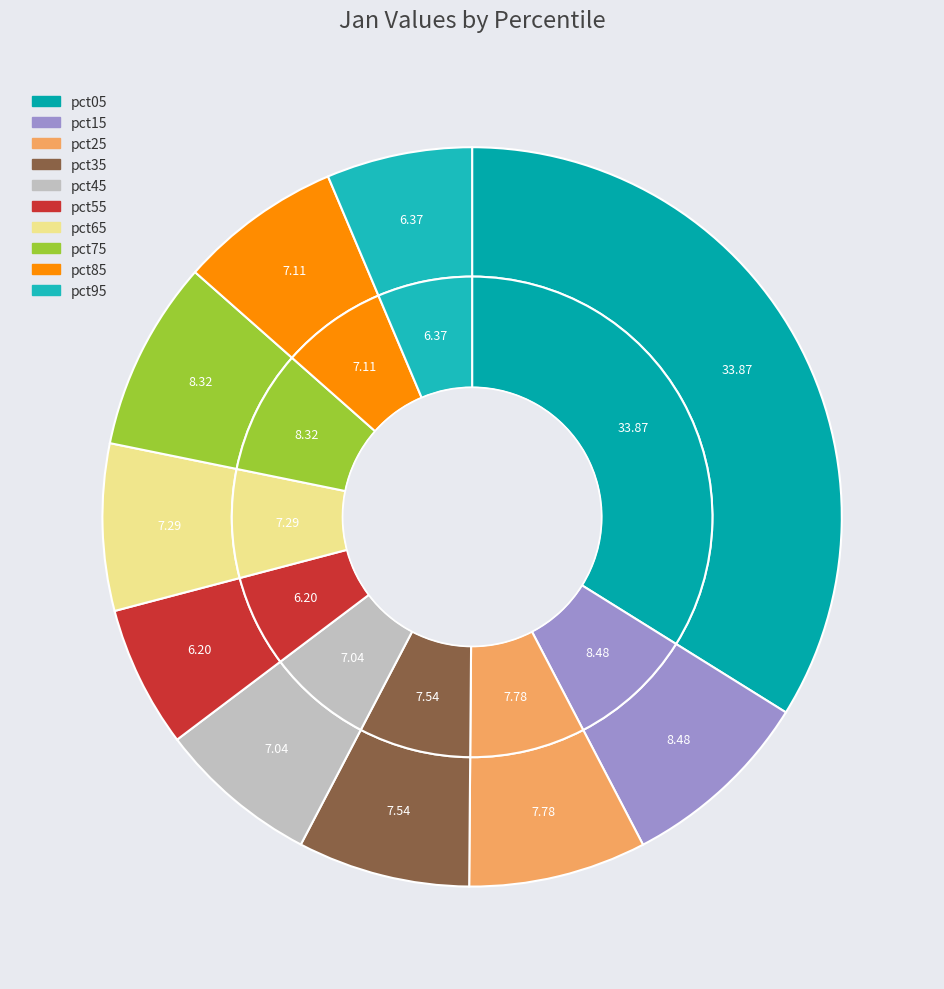

Count the number of slices in the pie.

10